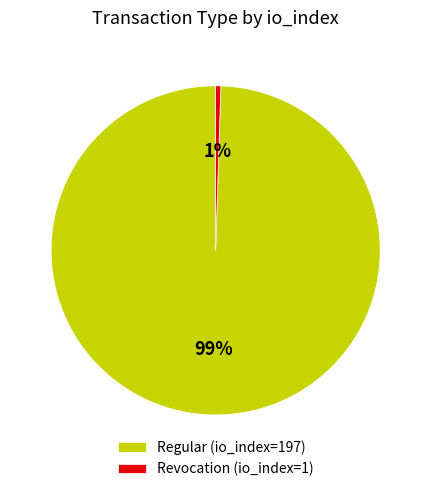

How many segments does this pie chart have?

2